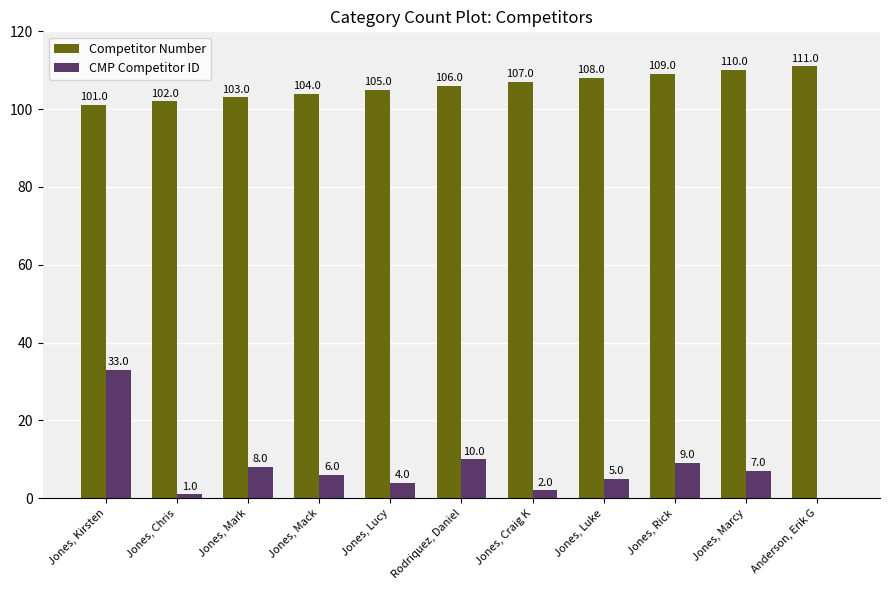

Are the bars grouped side by side (vs. stacked)?

Yes